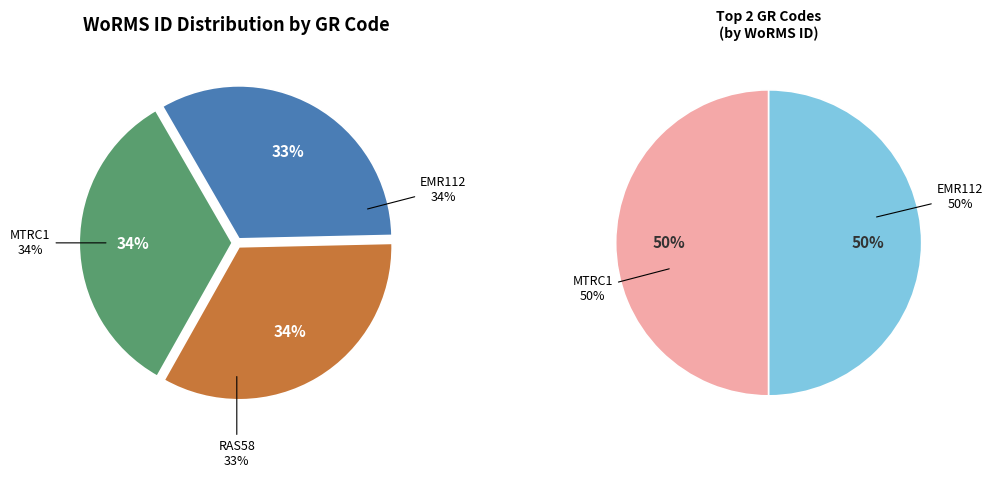

What portion of the pie excludes EMR112?

66.5%